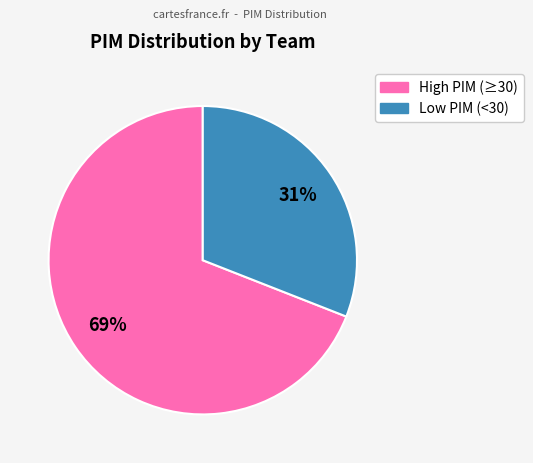

To the nearest percent, what is the difference between the largest and smallest slice percentages?

38%